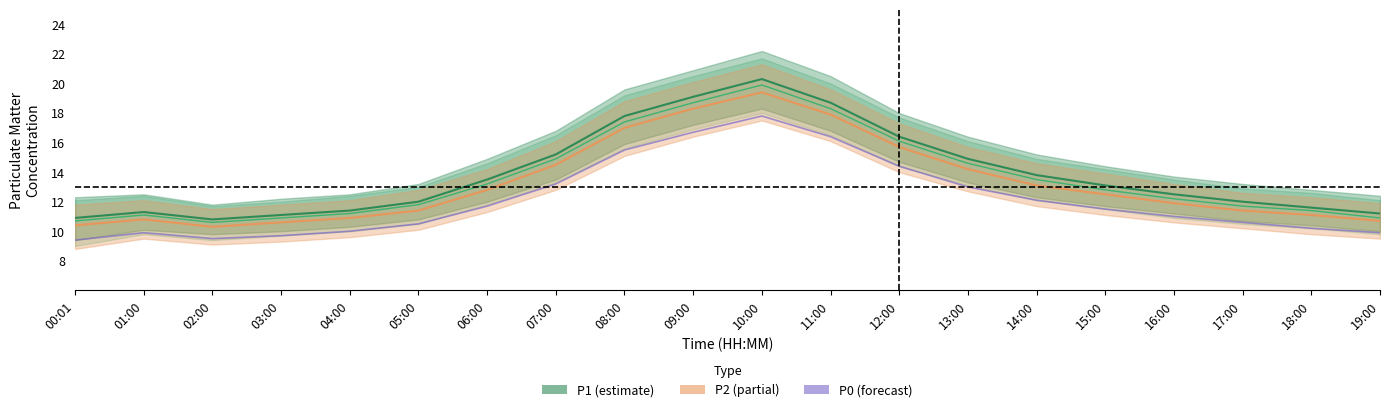

The P4 center series shows 5.0 at 08:00. True or false?

False